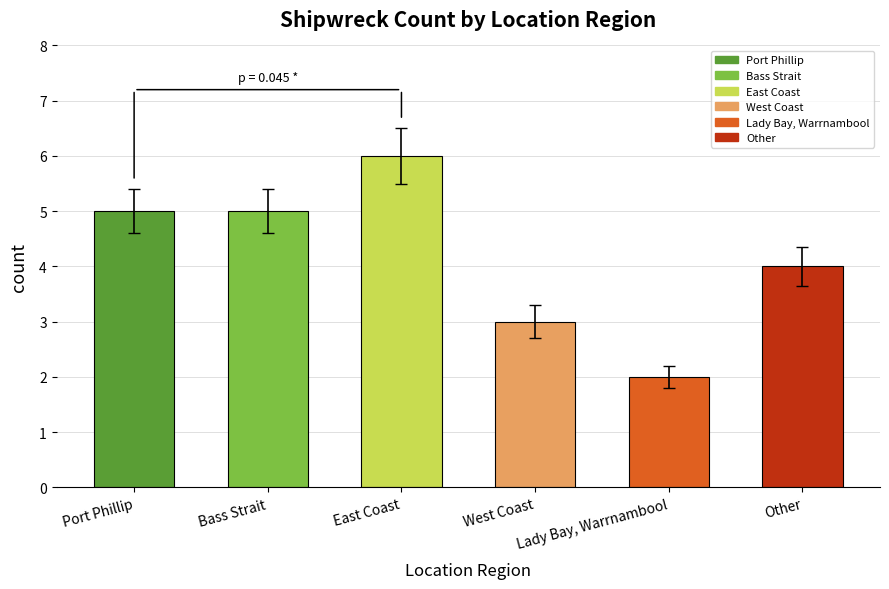

What is the ratio of the value at West Coast to the value at East Coast?

0.5